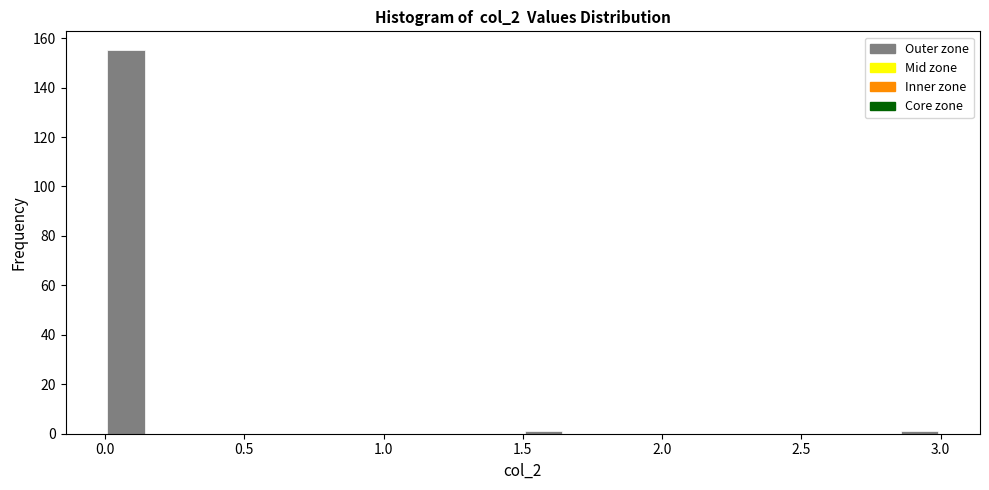

Read against the x-axis, roughly where is the centre of the tallest bar?

0.10